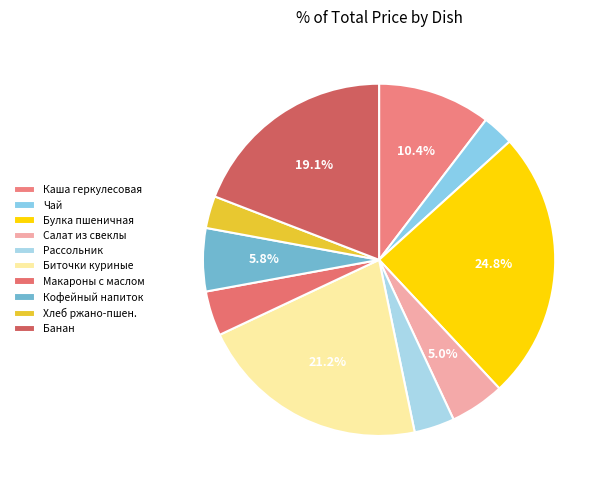

How many segments does this pie chart have?

10